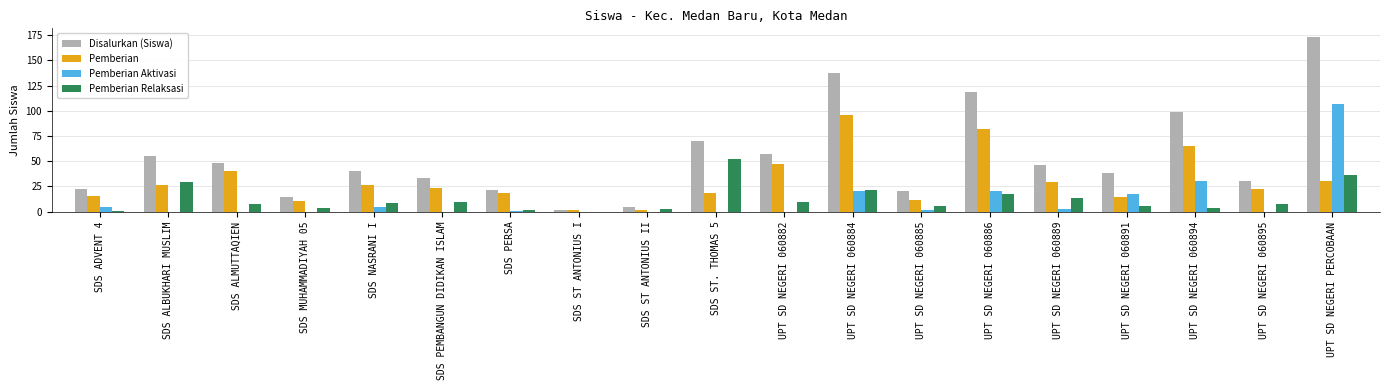

Count the number of data series in this chart.

4